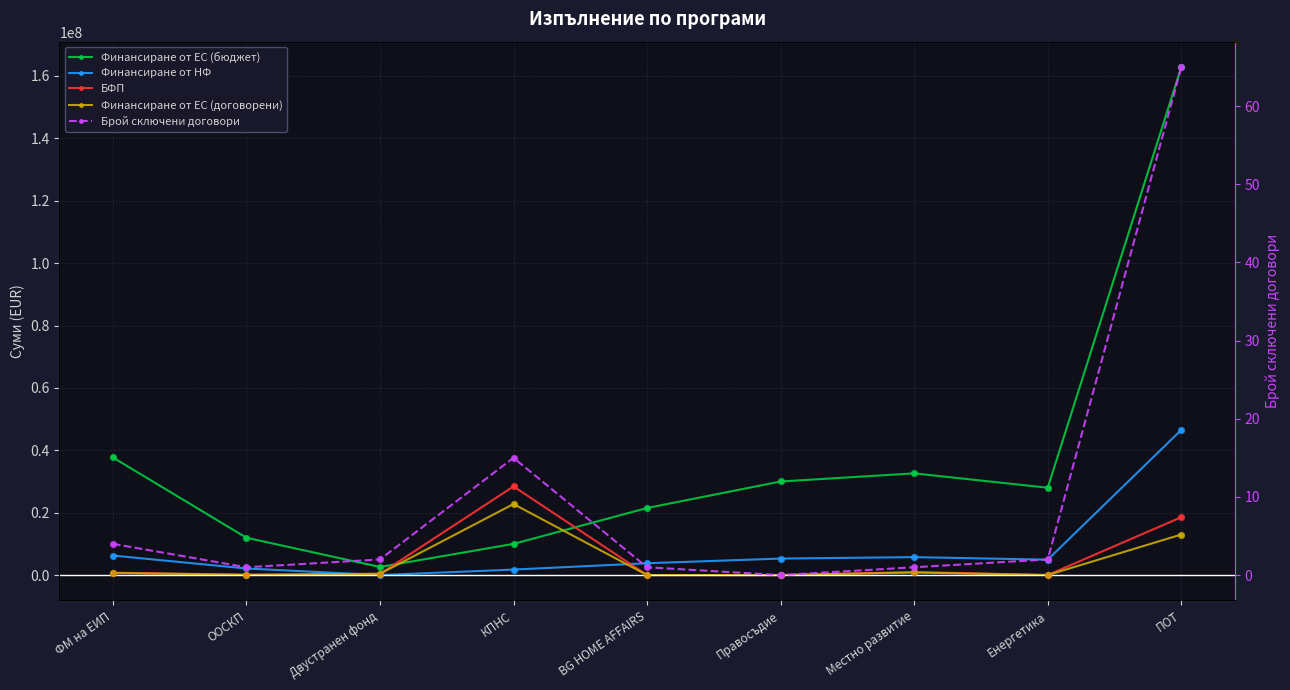

At how many categories does at least one series exceed 115510734?

1